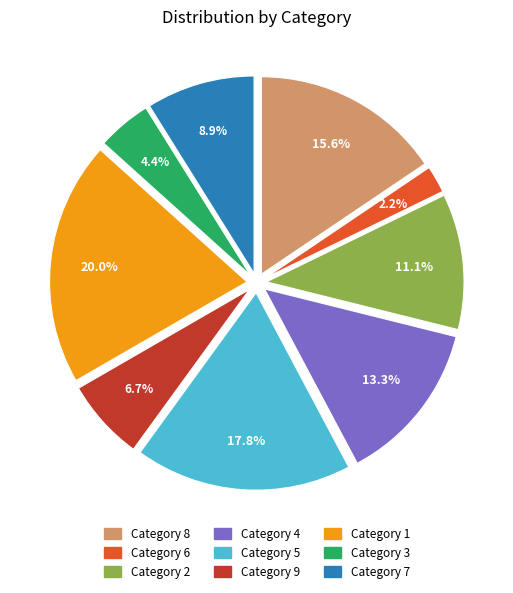

Is there any slice that represents more than half of the pie?

No